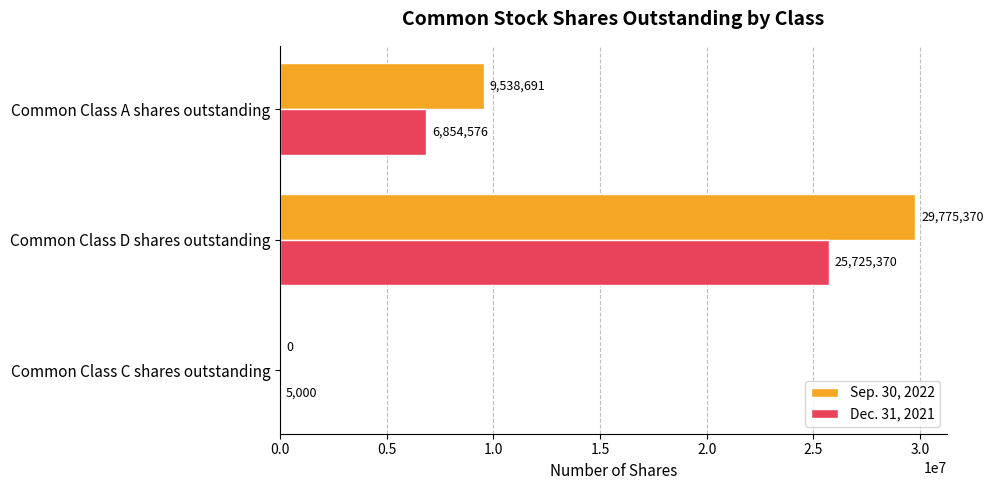

How many positive values does the Sep. 30, 2022 series have?

2